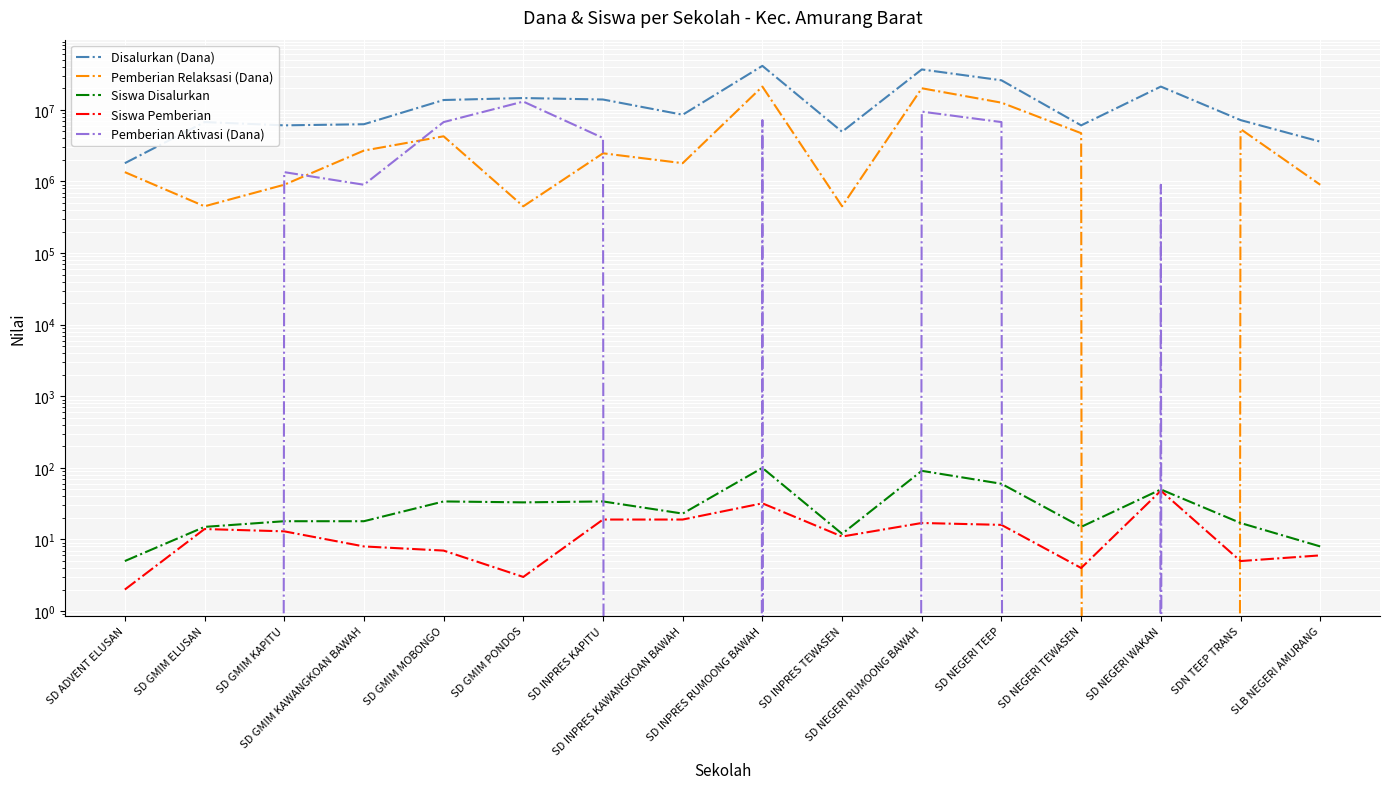

What position from the left is SD GMIM ELUSAN?

2